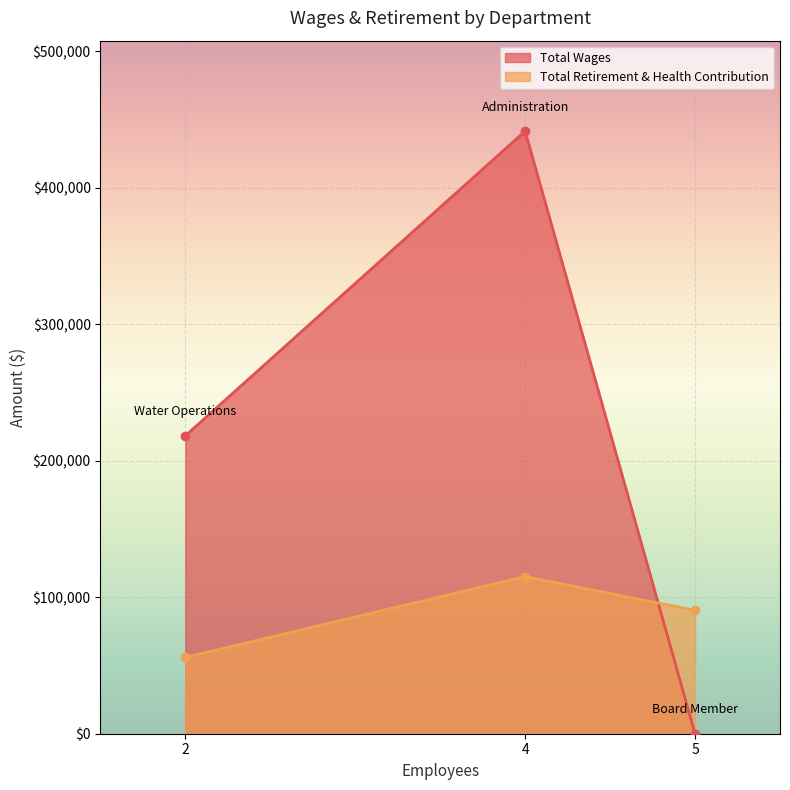

Which series has the largest range (max minus min)?

Total Wages